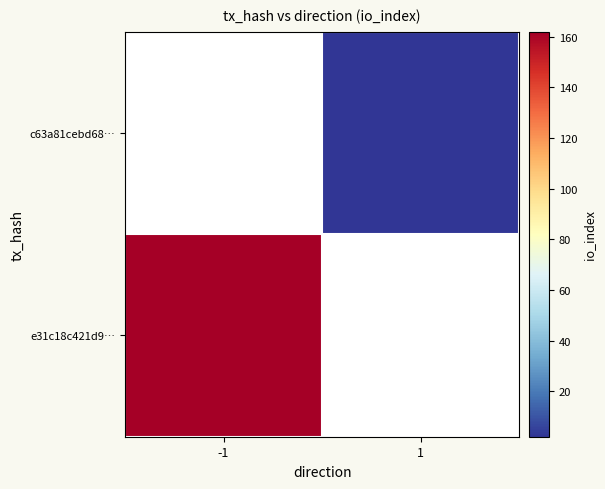

List the series in order of their peak value, lowest first.

e31c18c421d9…, c63a81cebd68…